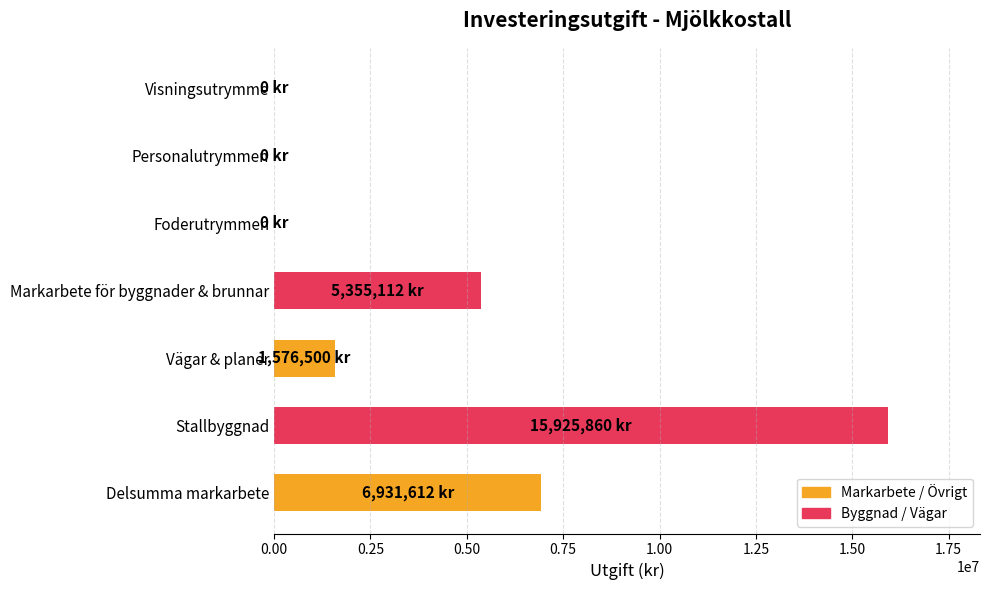

The chart shows a value of 22925835 at Stallbyggnad. True or false?

False